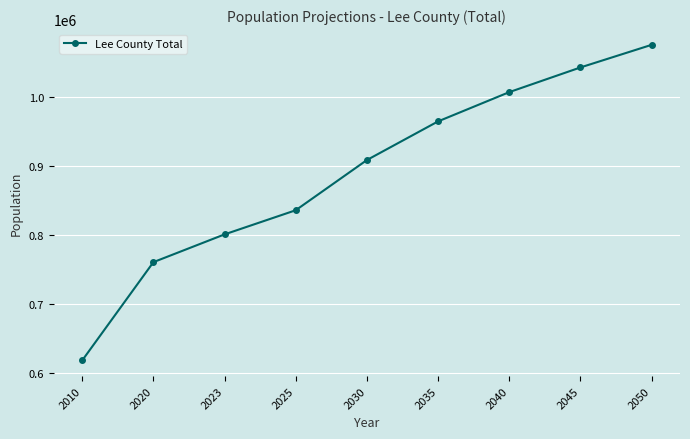

How many lines are shown in the chart?

1